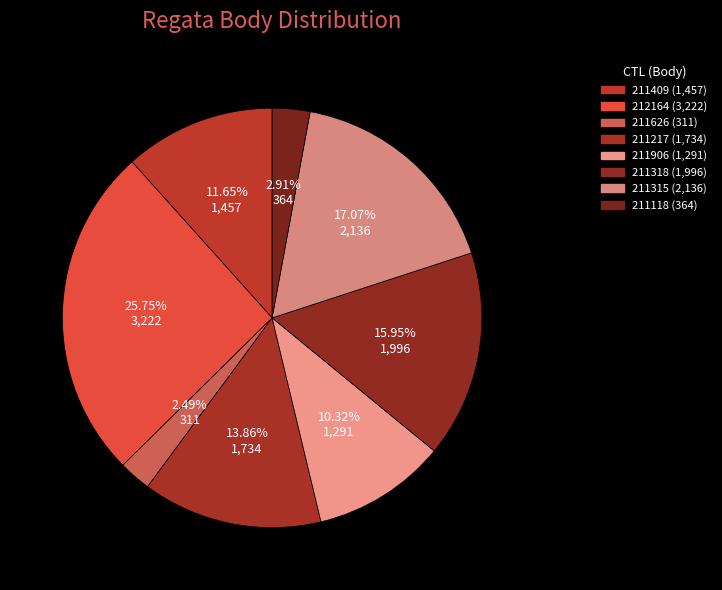

Does 211118 represent more than half of the total?

No